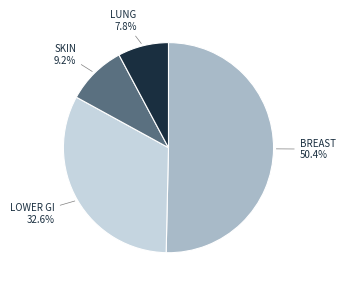

What is the ratio of the value at SKIN to the value at LOWER GI?

0.3